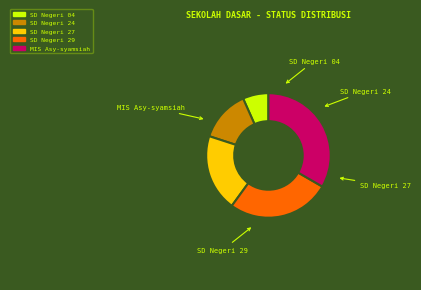

How many slices are in this pie chart?

5